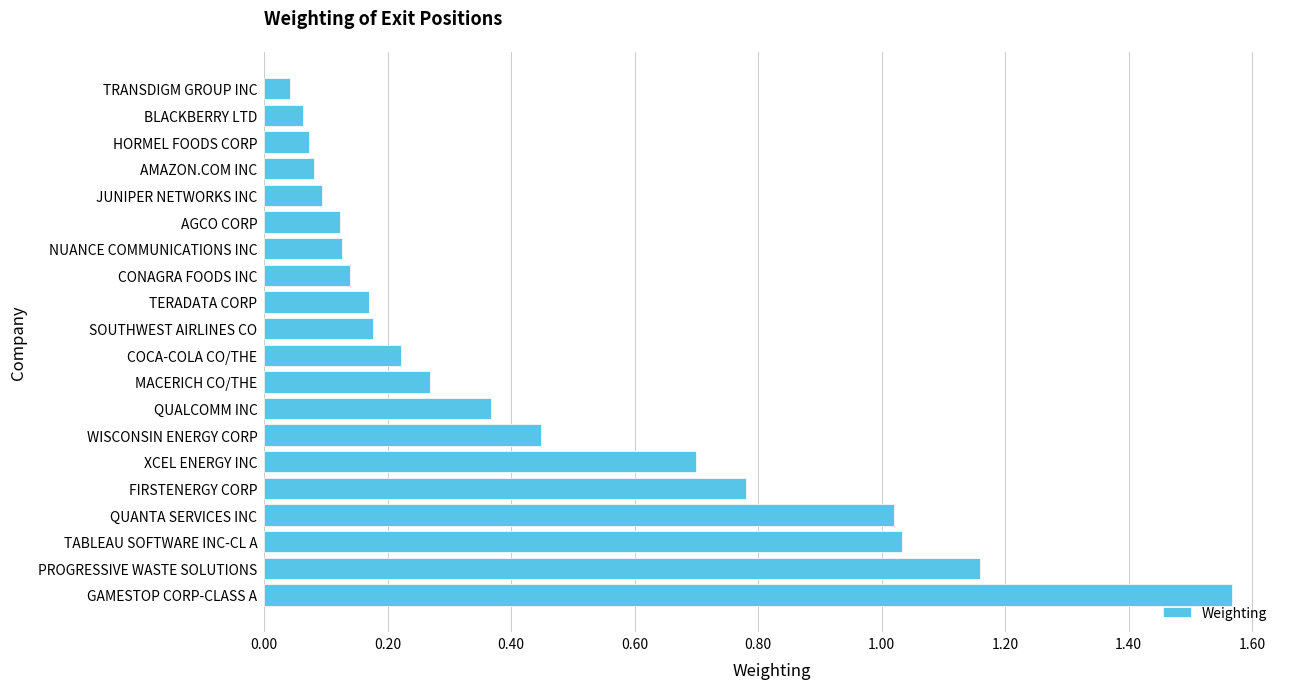

What is the sum of all values?

8.7